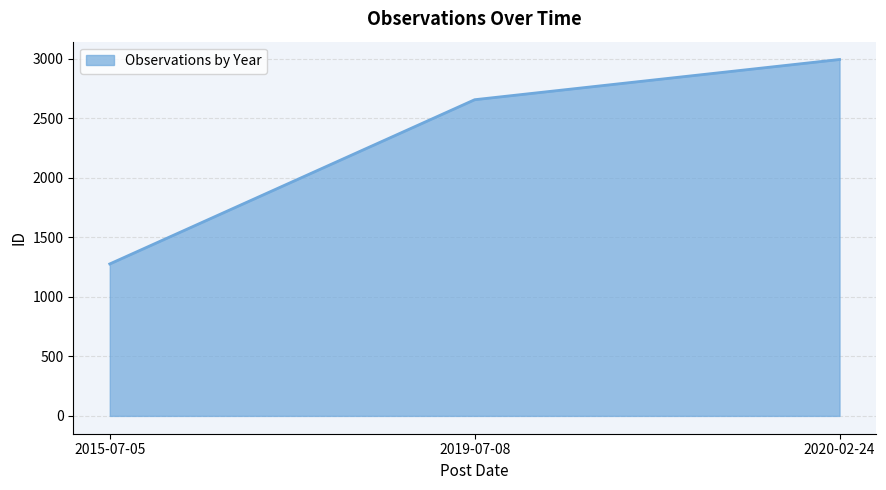

Reading right to left, extract all data points from this chart.

2020-02-24=2995	2019-07-08=2657	2015-07-05=1277